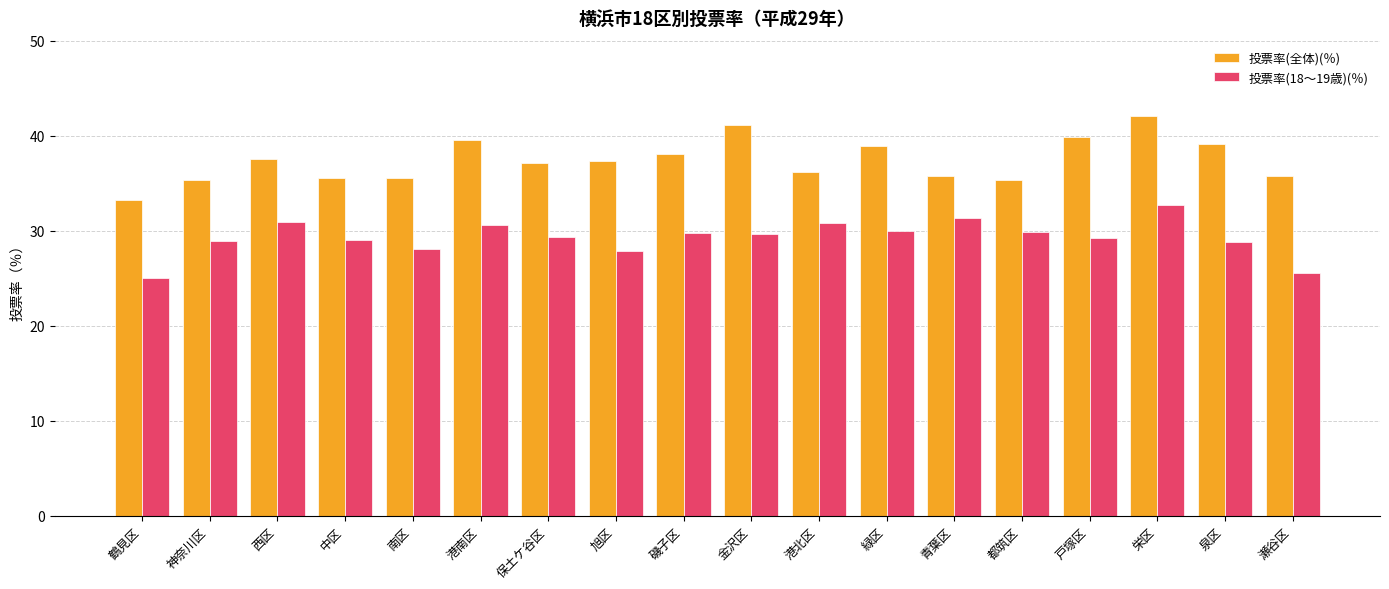

The 投票率(全体)(％) series shows 35.4 at 神奈川区. True or false?

True